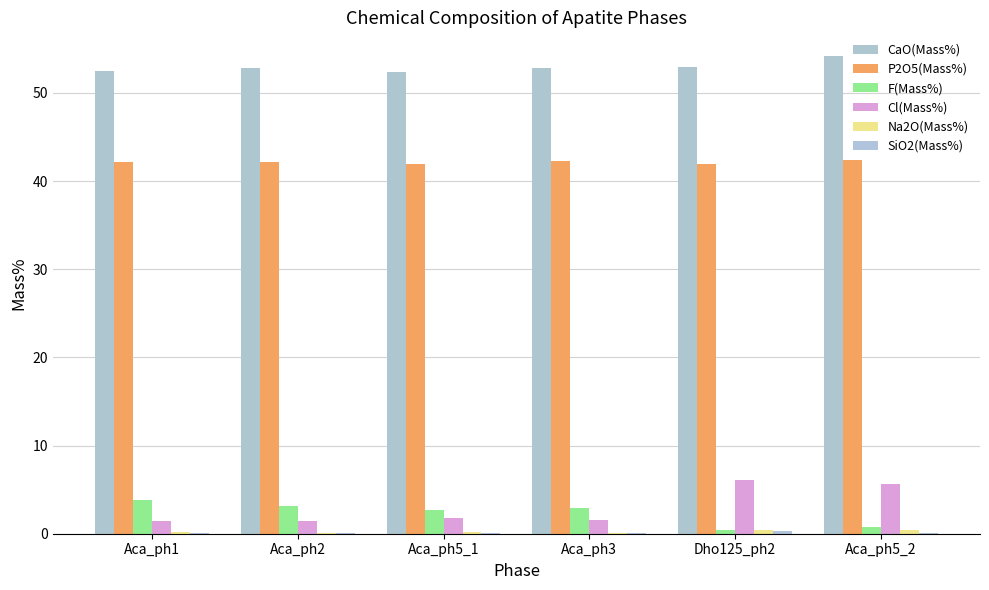

The CaO(Mass%) series shows 83.6 at Aca_ph1. True or false?

False